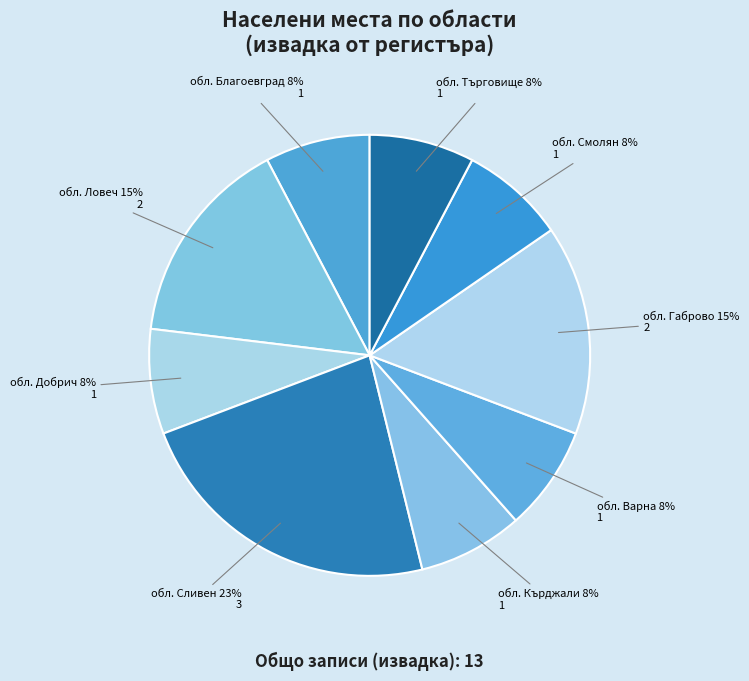

How many slices are in this pie chart?

9